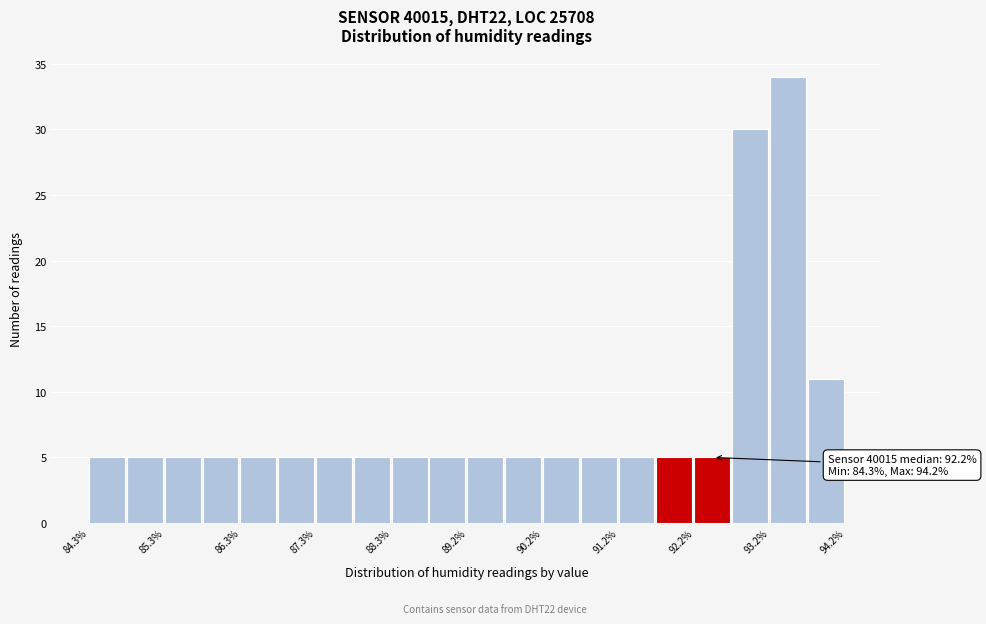

Over which range of the x-axis is the bar tallest?

93.2 to 93.7